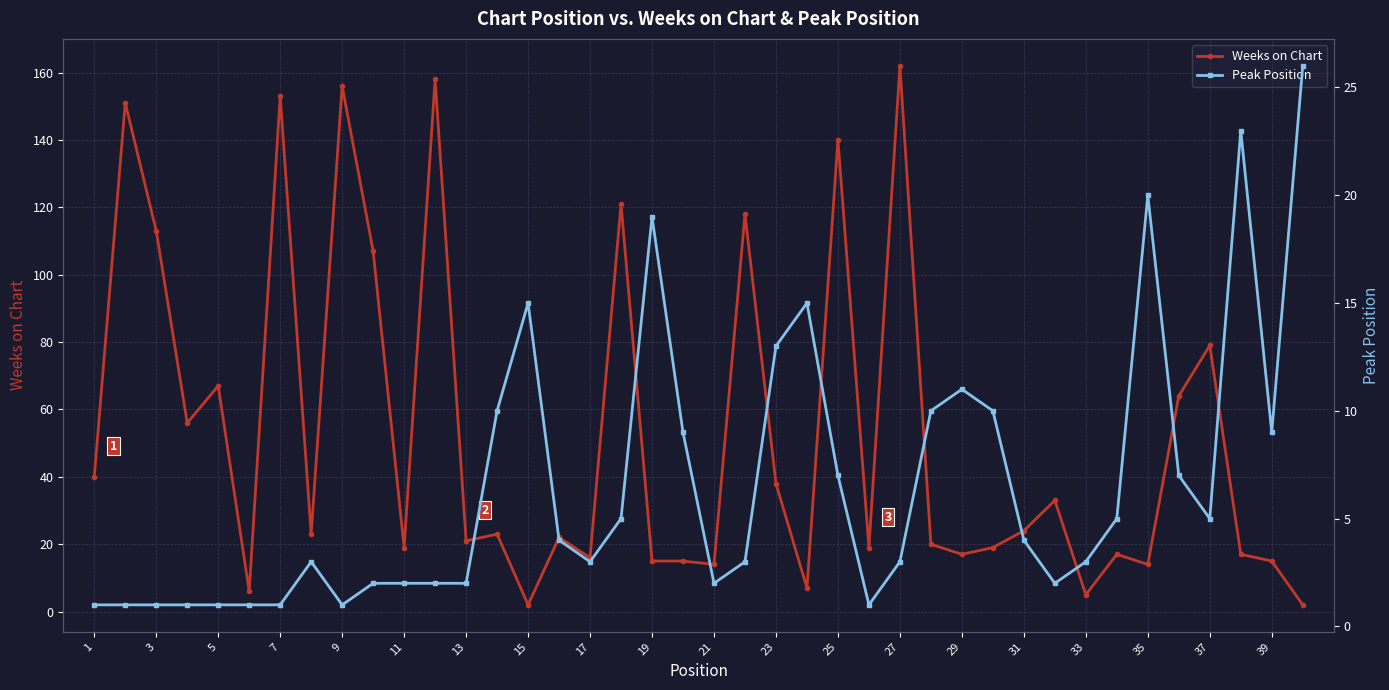

What is the sum of all Peak Position values?

263